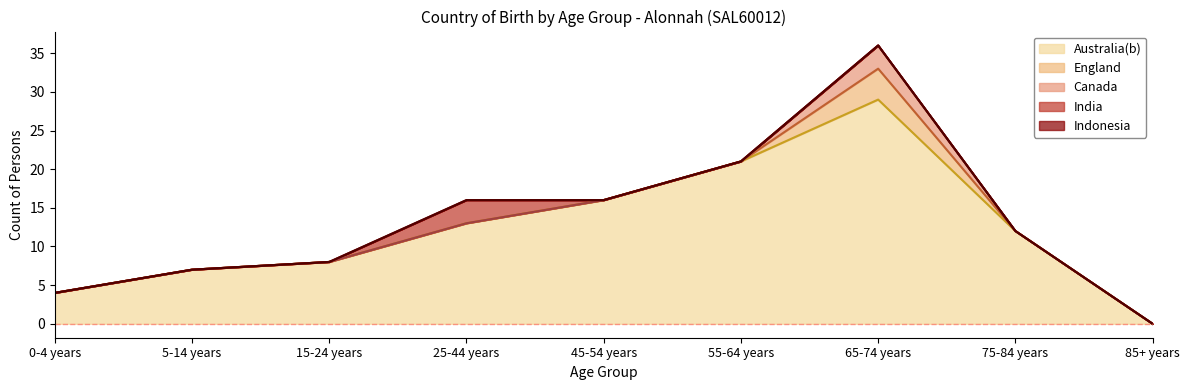

Between 15-24 years and 5-14 years, which is larger?

15-24 years